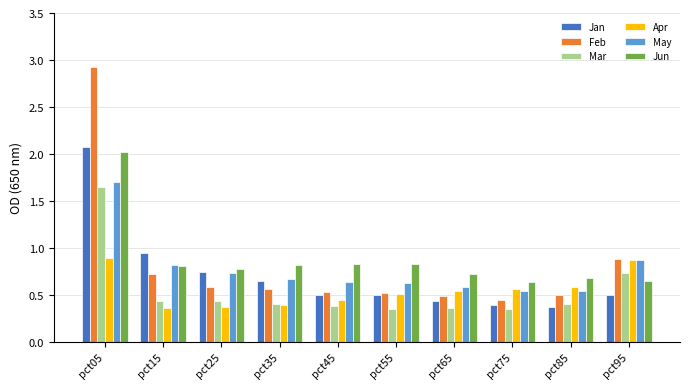

What are all the series names shown in the legend?

Jan, Feb, Mar, Apr, May, Jun